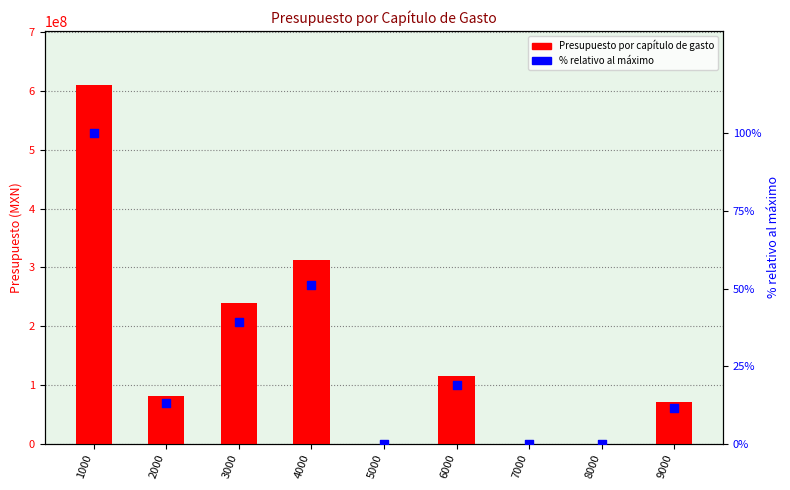

Which series reaches the minimum Y coordinate?

% relativo al máximo